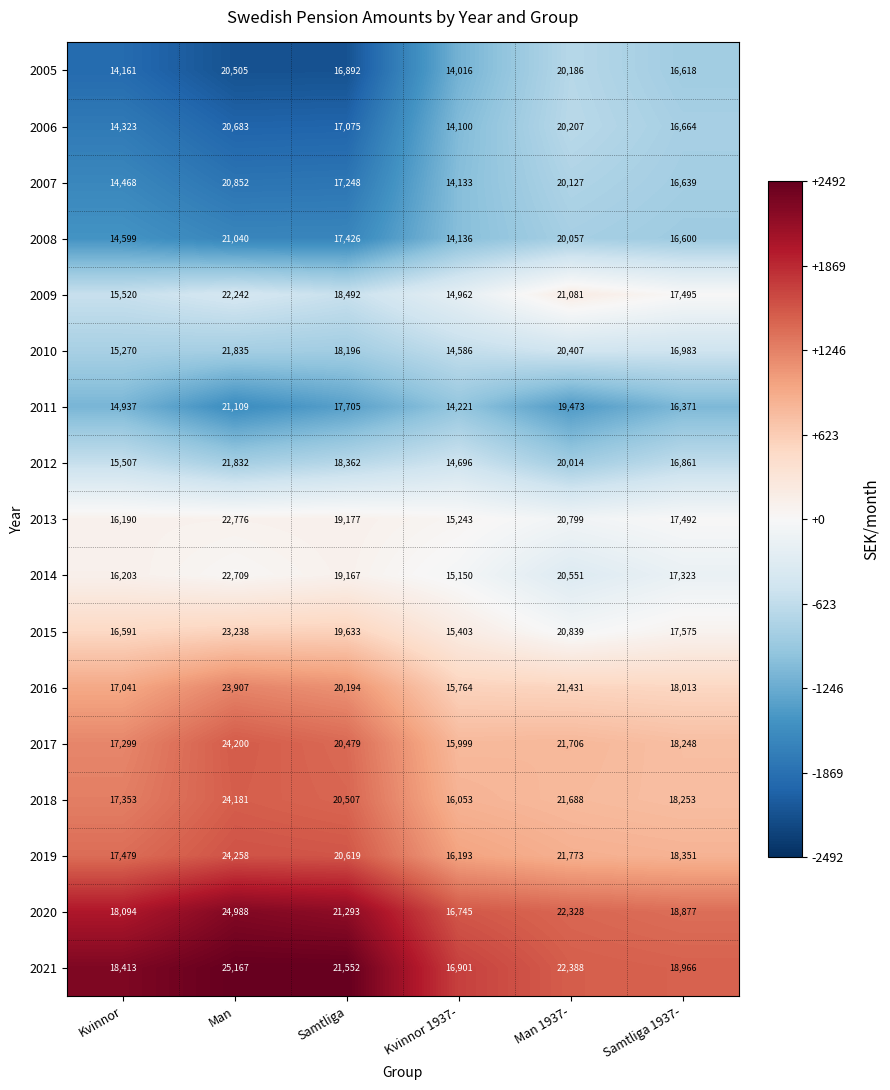

The 2007 series shows 20127 at Man 1937-. True or false?

True